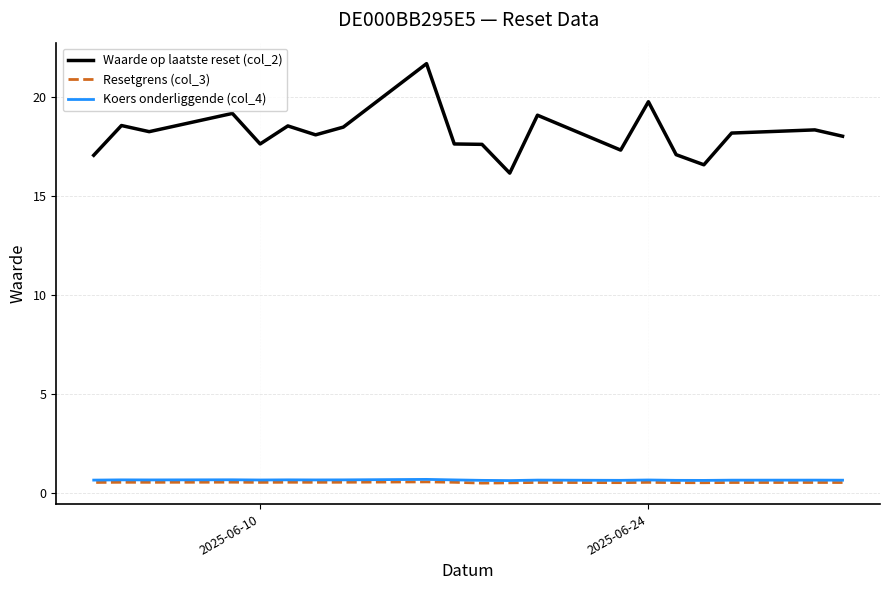

What is the greatest value displayed?

21.7